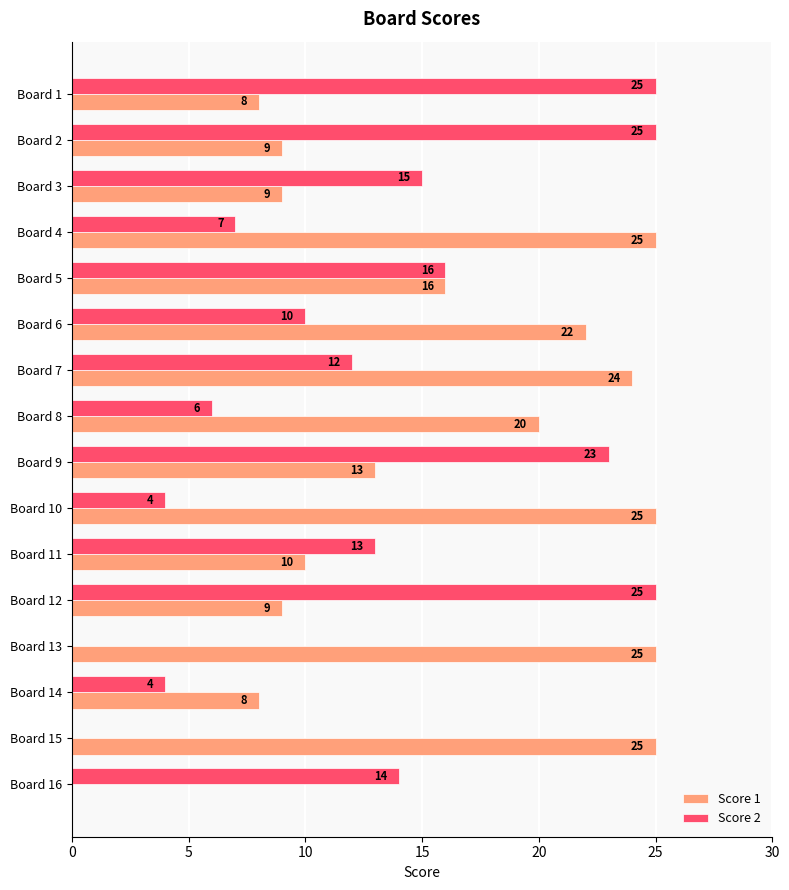

What is the maximum value for Score 1?

25